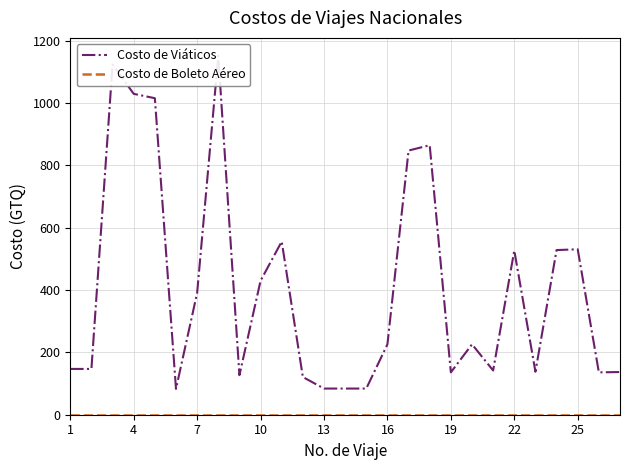

Is the value of Costo de Viáticos at 22 greater than the value of Costo de Boleto Aéreo at 25?

Yes